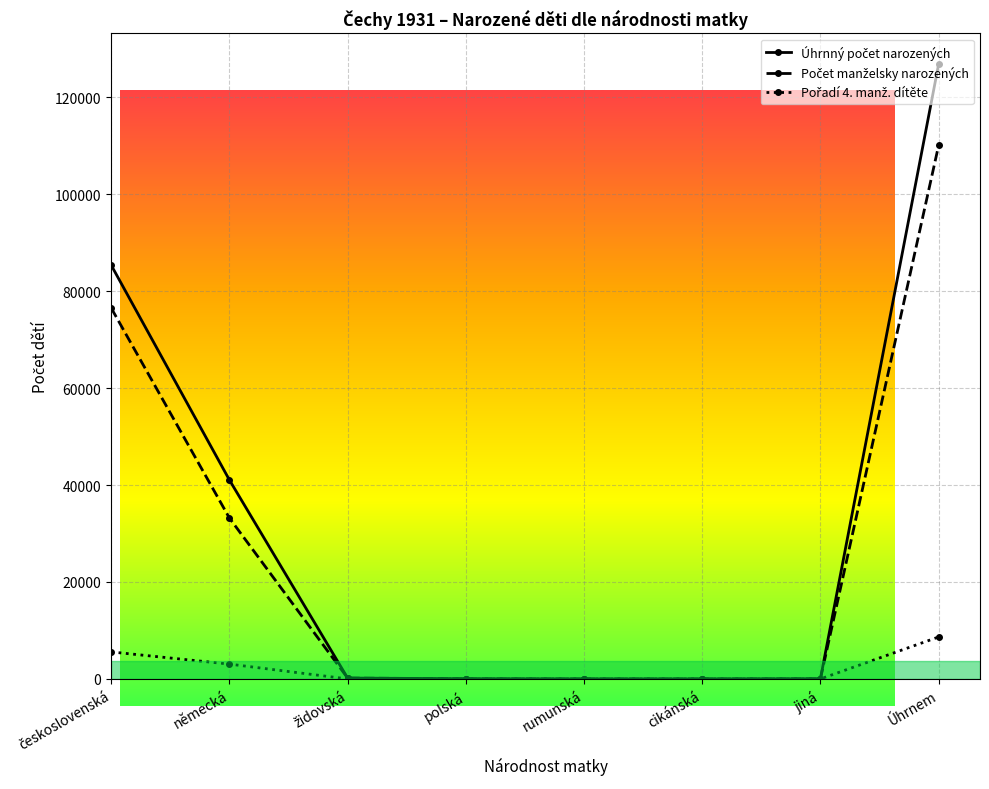

At which category is the sum across all series the highest?

Úhrnem